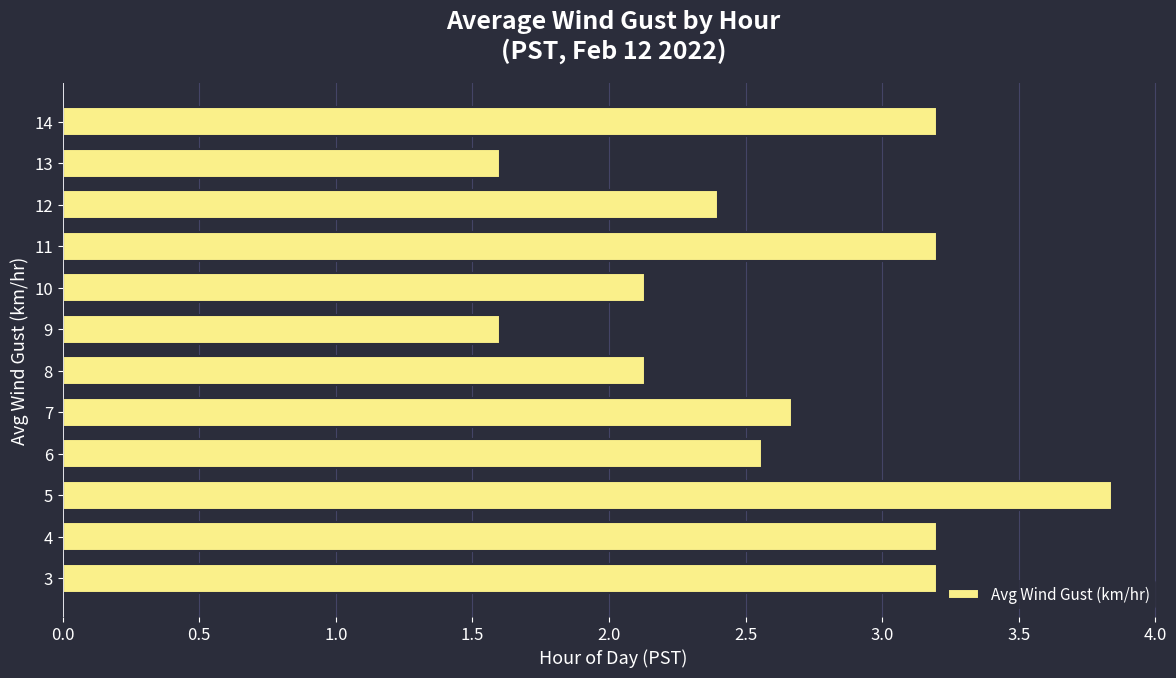

Reading bottom to top, extract all data points from this chart.

3.2	3.2	3.8	2.6	2.7	2.1	1.6	2.1	3.2	2.4	1.6	3.2